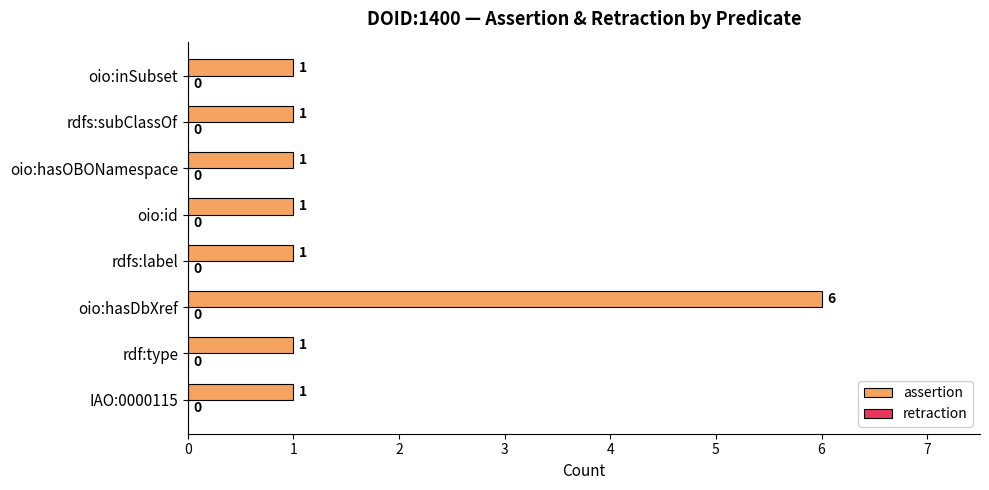

Reading bottom to top, what are all the values shown in this chart?

IAO:0000115=1	rdf:type=1	oio:hasDbXref=6	rdfs:label=1	oio:id=1	oio:hasOBONamespace=1	rdfs:subClassOf=1	oio:inSubset=1